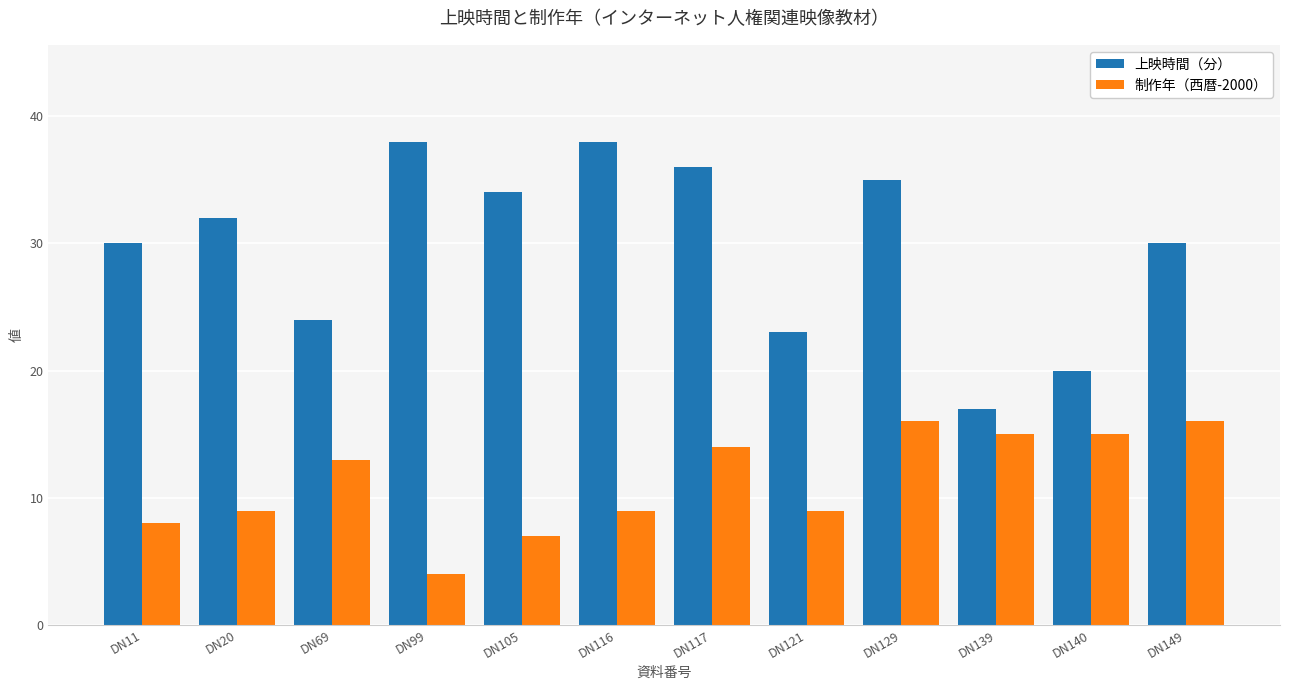

What are all the series names shown in the legend?

上映時間（分）, 制作年（西暦-2000）